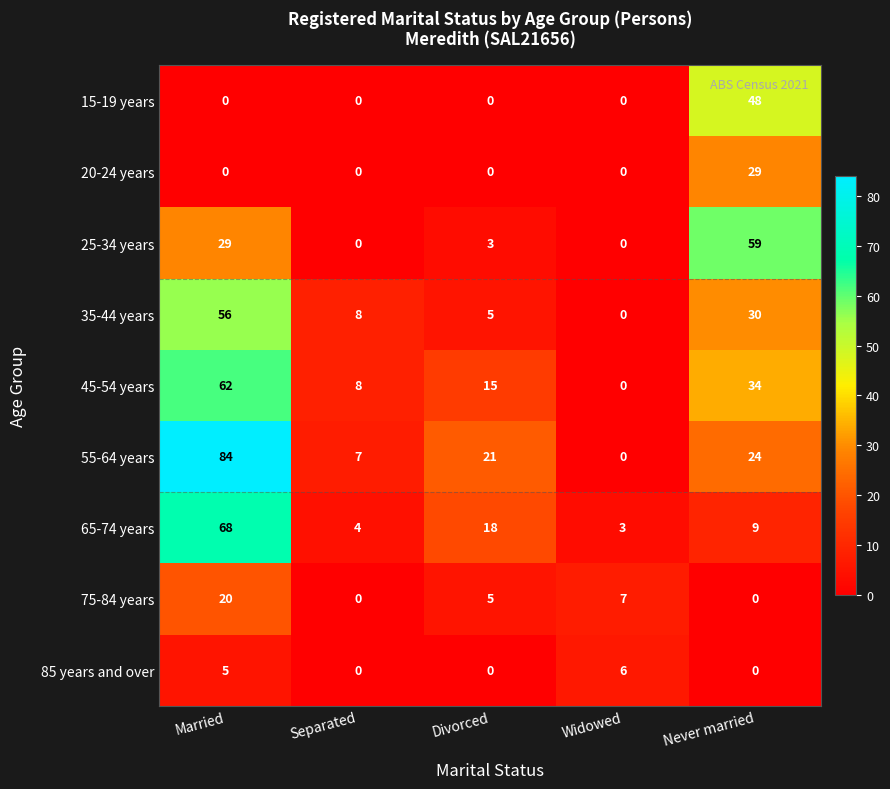

At which label does 65-74 years first exceed 9?

Married